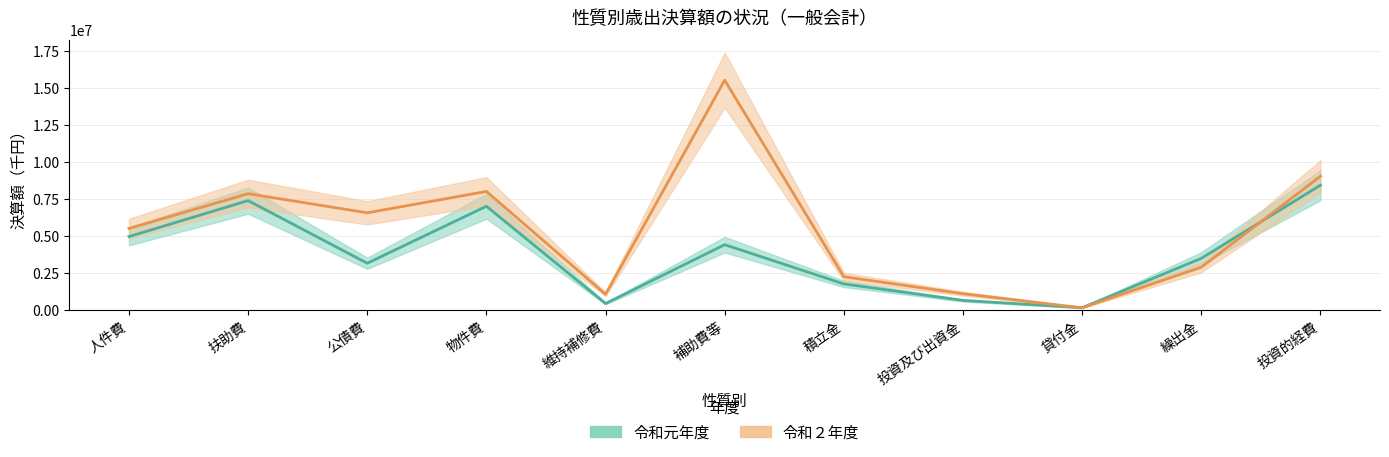

Rank the series by their maximum value, from lowest to highest.

令和元年度, 令和２年度